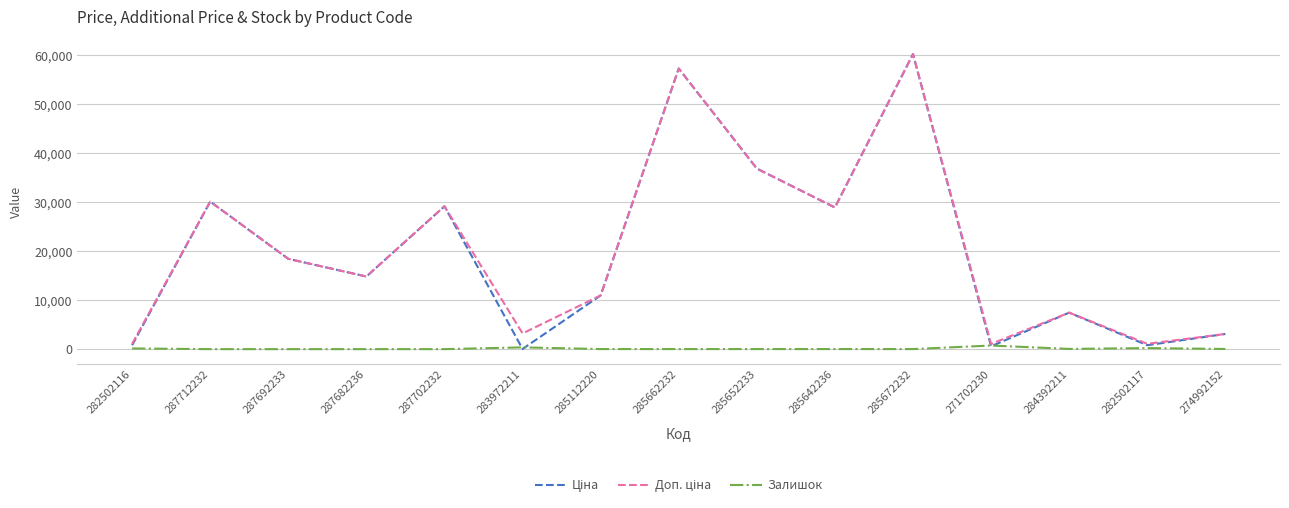

What is the total value across all series at 287692233?

36841.7